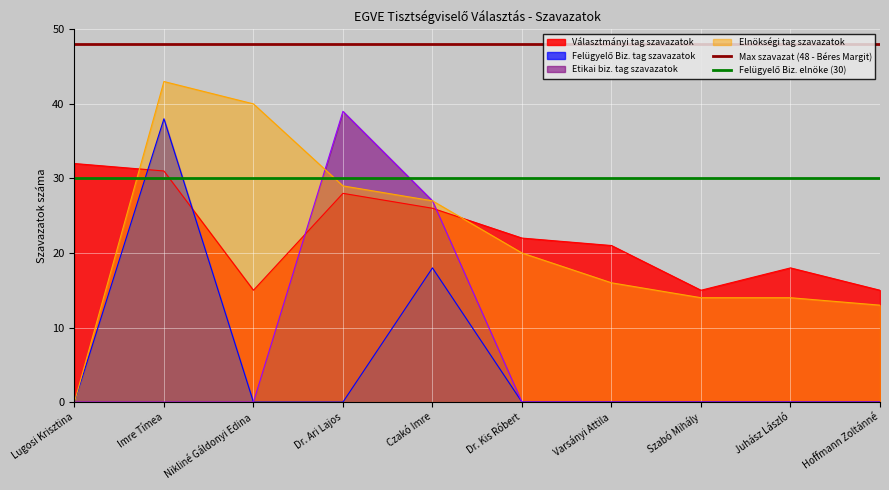

What is the lowest value of the Választmányi tag szavazatok series?

15